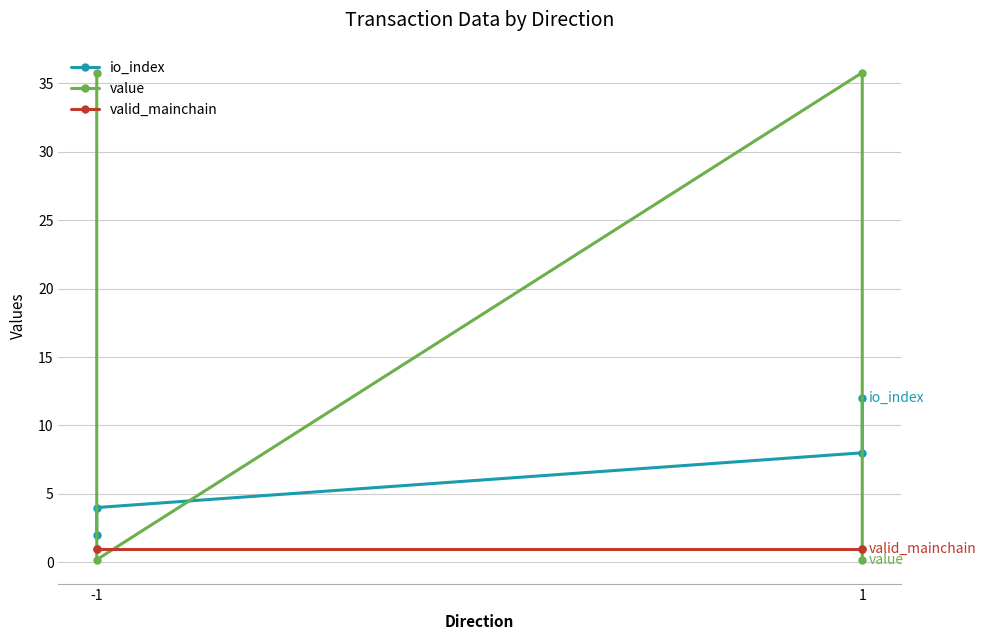

How many lines are shown in the chart?

3